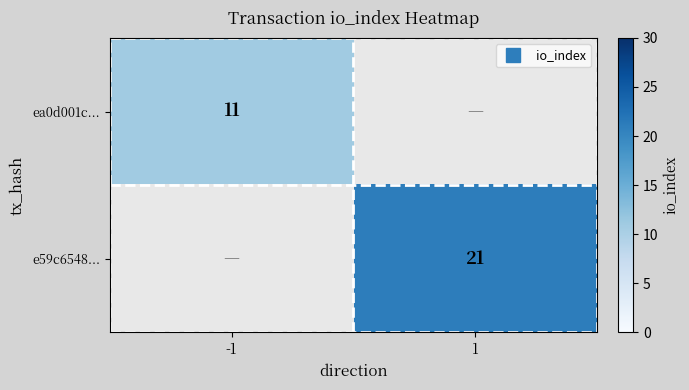

True or false: ea0d001c... has a value of 11.0 at -1.

True